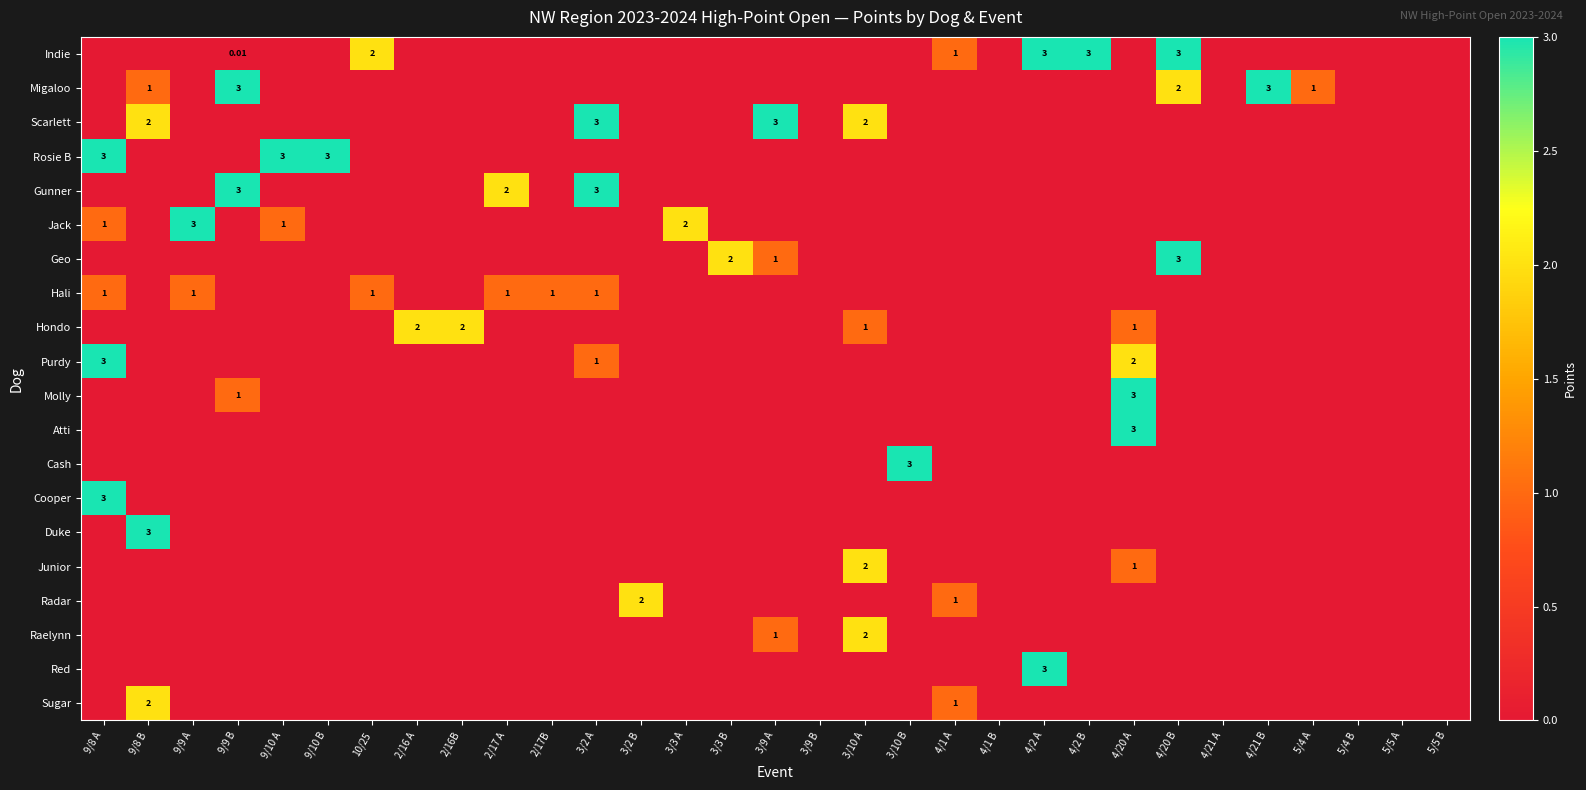

Between 3/9 A and 3/3 A, which is larger?

3/9 A